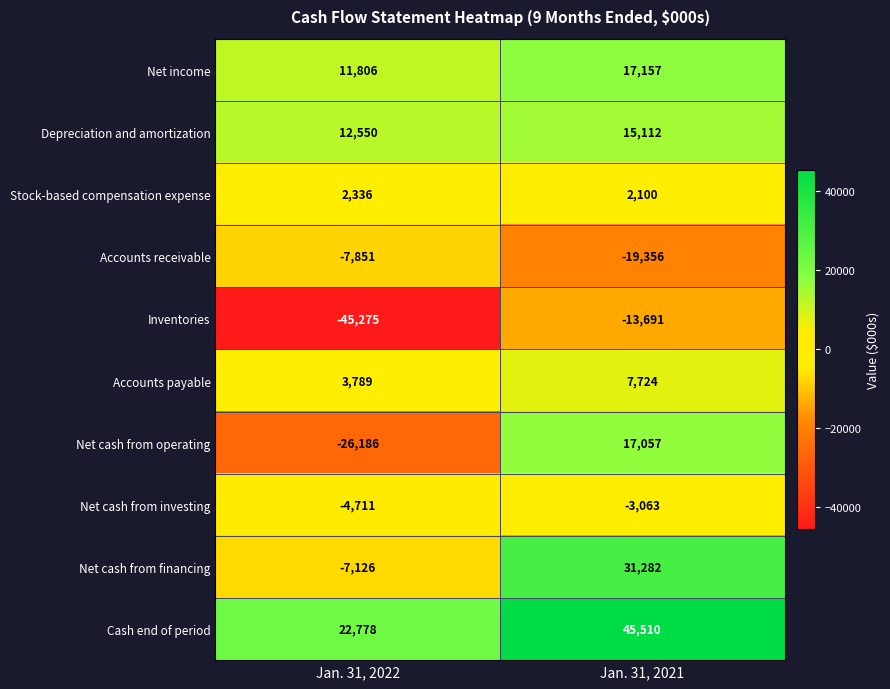

Rank the categories by Accounts receivable value from lowest to highest.

Jan. 31, 2021, Jan. 31, 2022